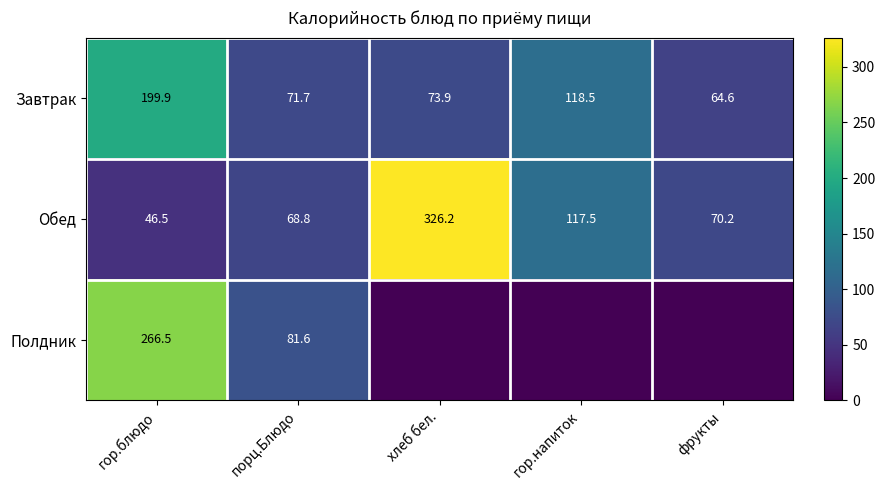

How many categories are shown in the chart?

5